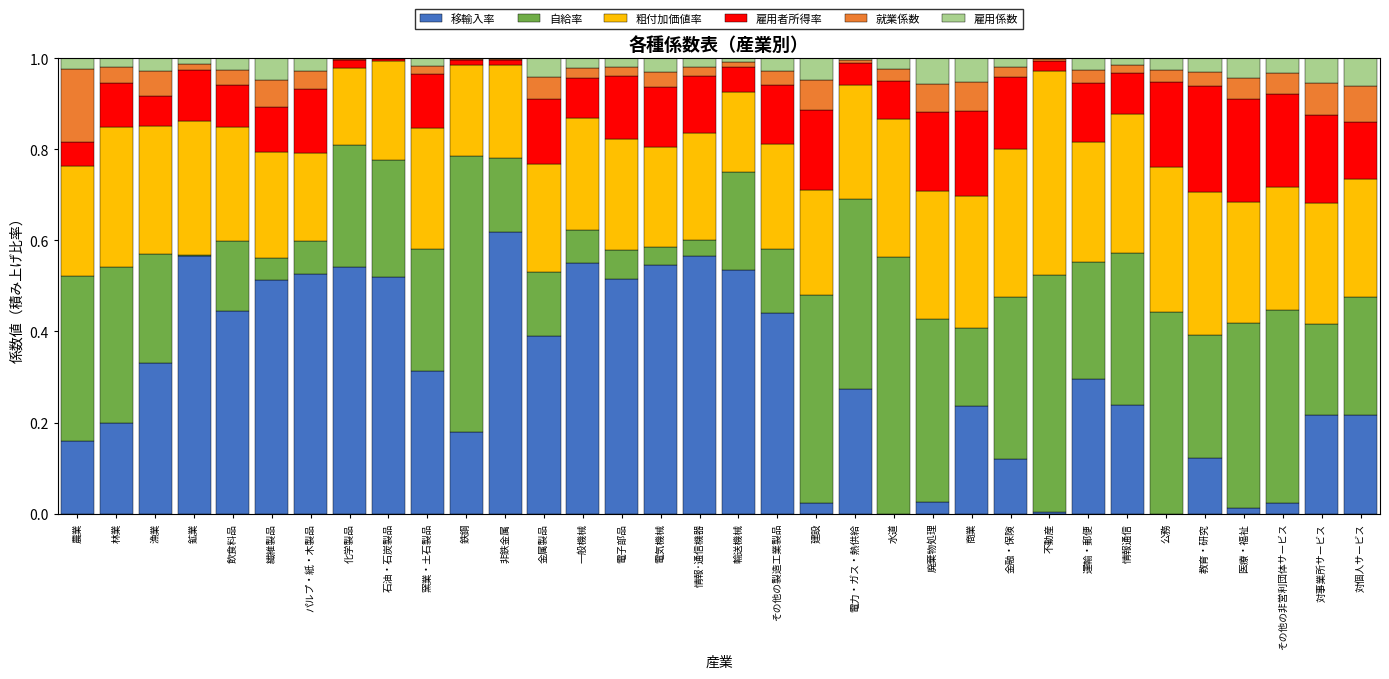

How many data points does each series have?

34